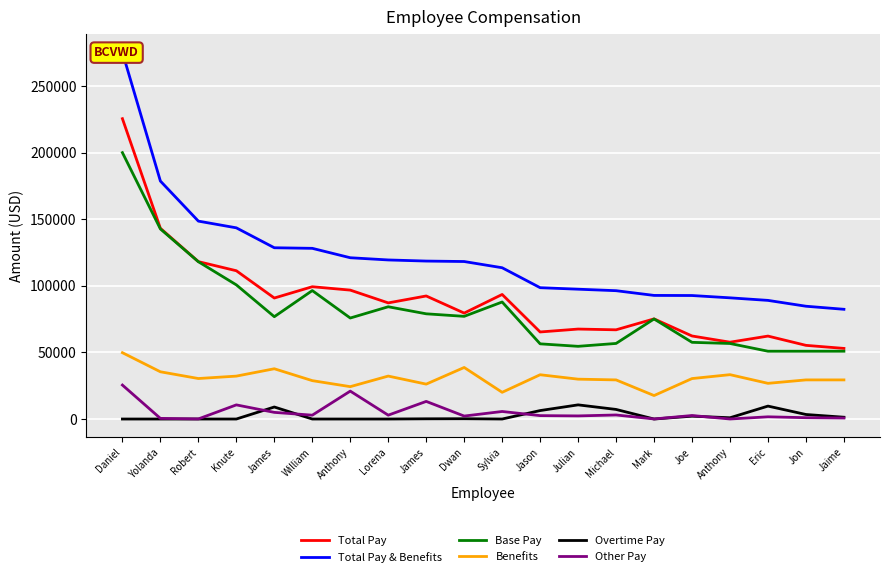

What is the difference between the highest and lowest values at Joe?

90591.9